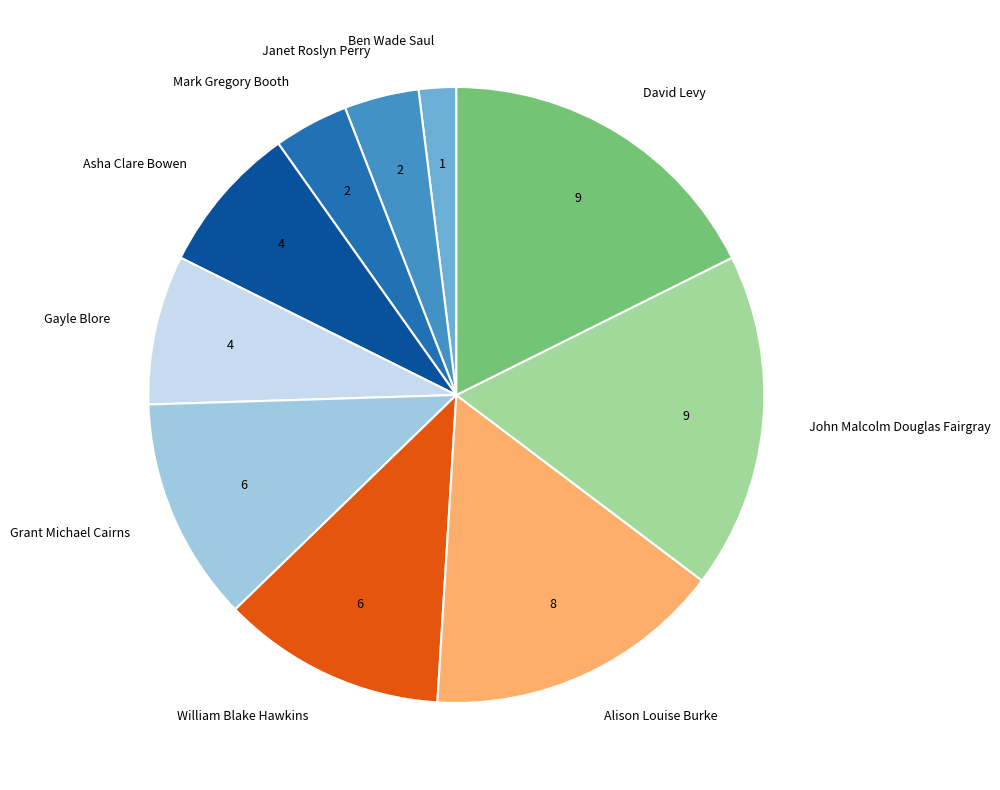

Which slice is the smallest?

Ben Wade Saul